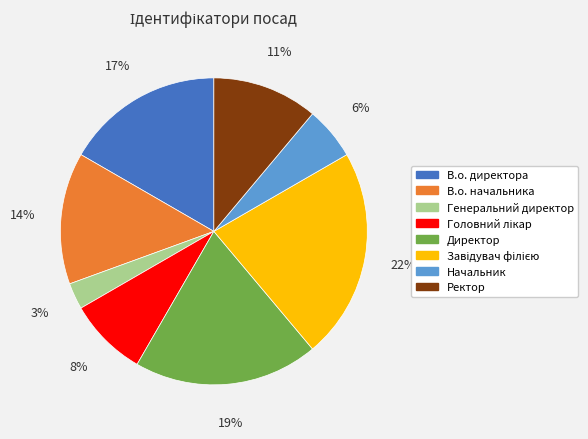

How many slices are in this pie chart?

8